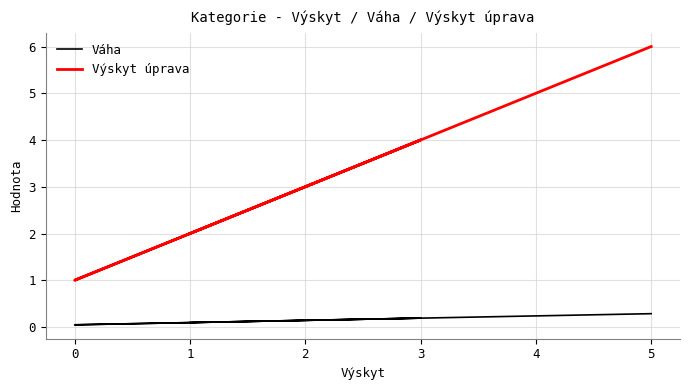

What is the value of the Váha point at the 5th from the left?

0.2